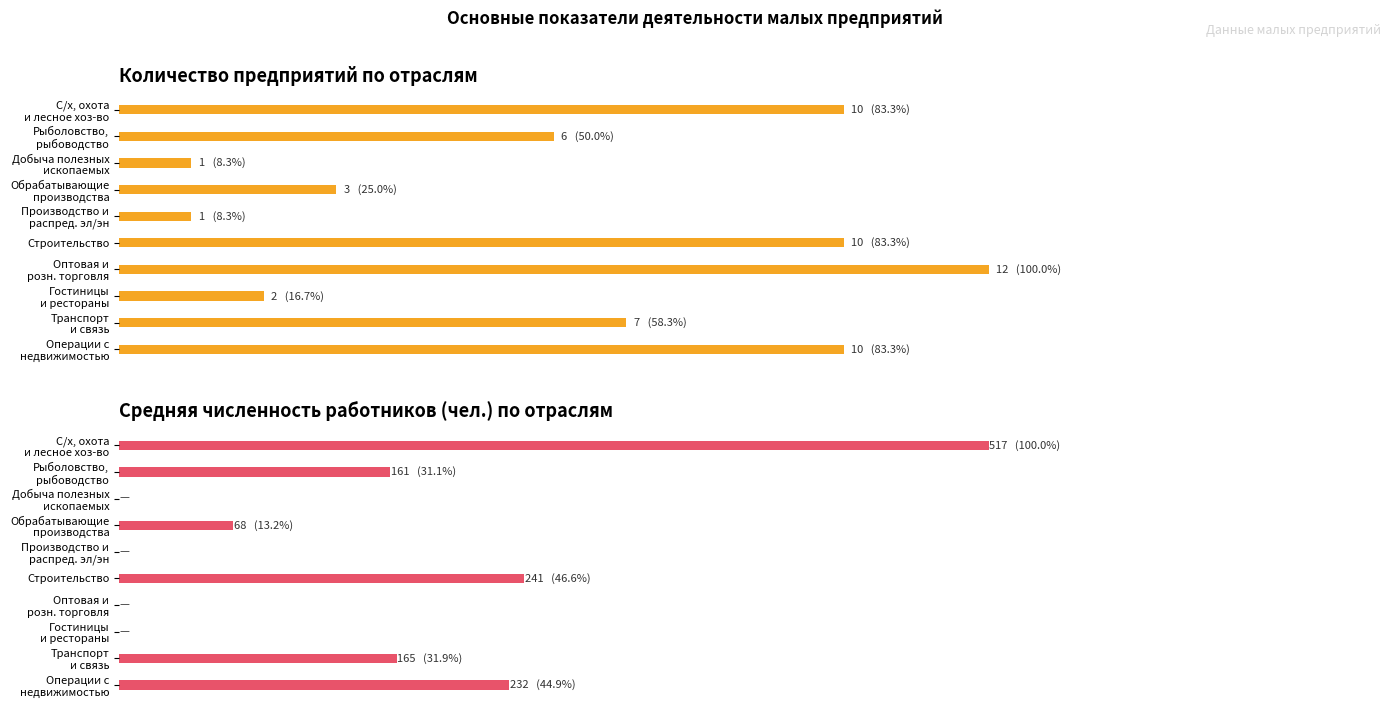

True or false: Количество предприятий has a value of 6 at Рыболовство, рыбоводство.

True